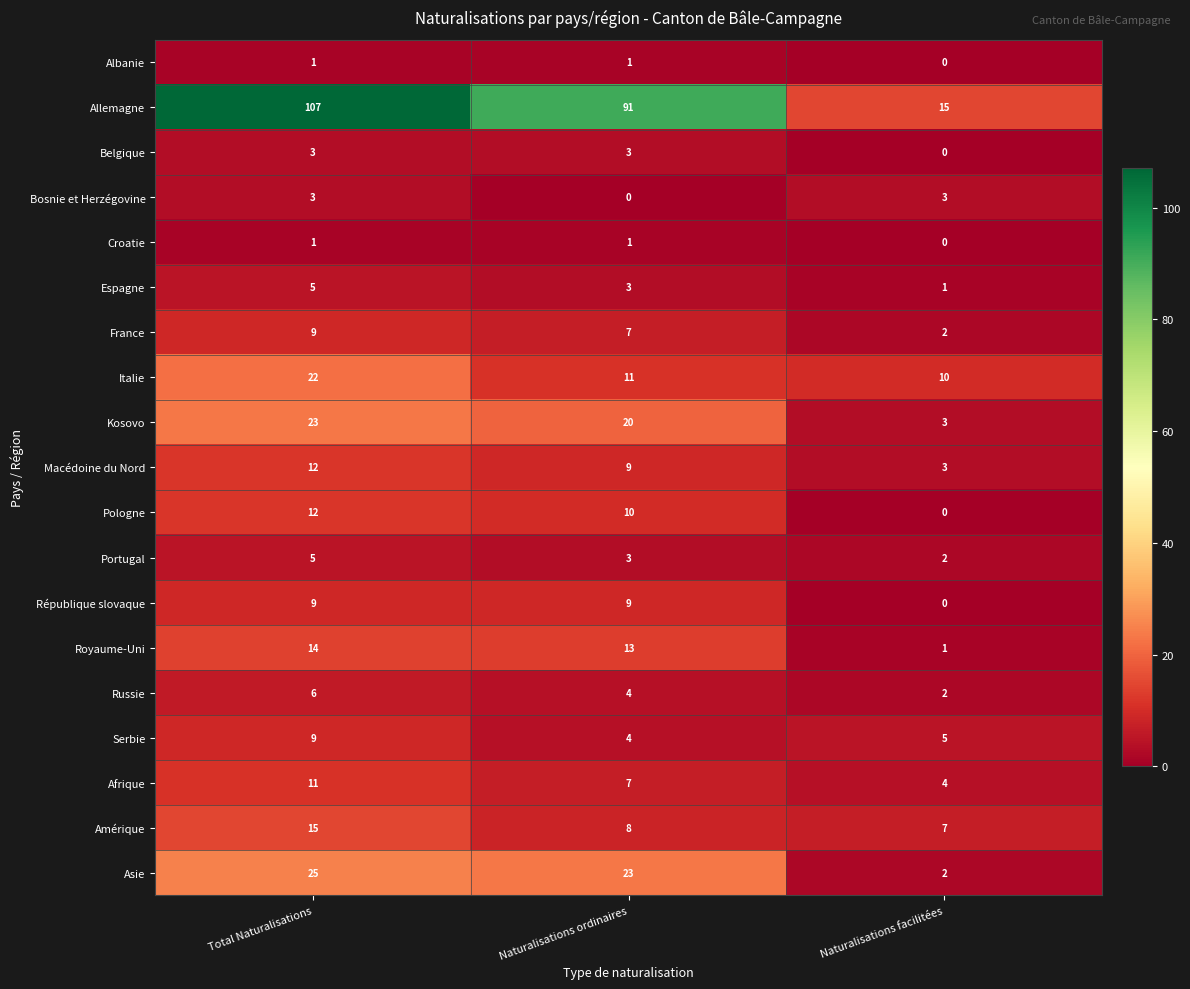

What is the difference between the maximum and minimum values in the Pologne series?

12